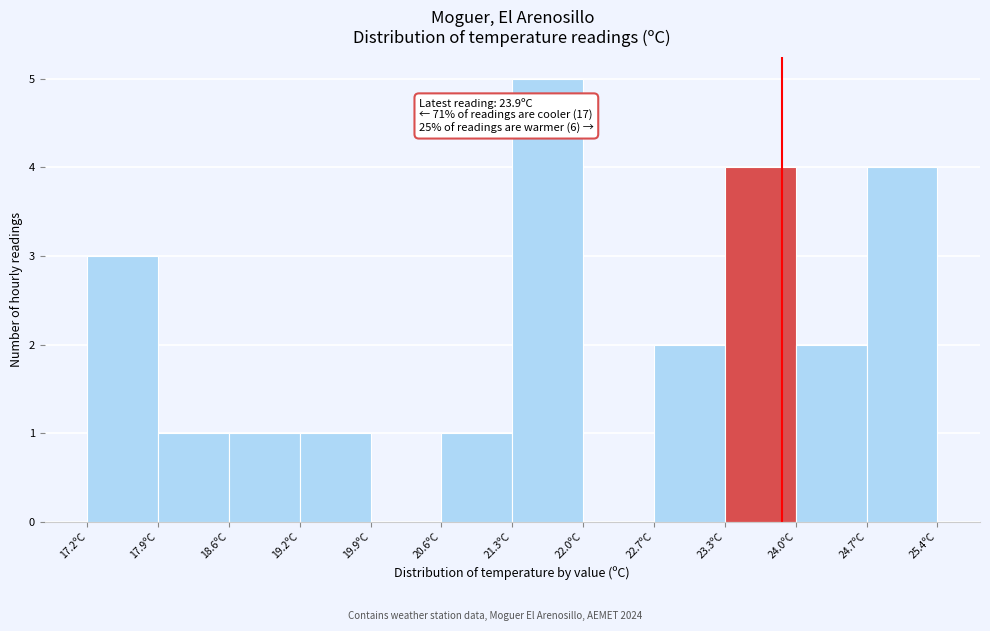

Which range on the x-axis has the tallest bar?

21.3 to 22.0